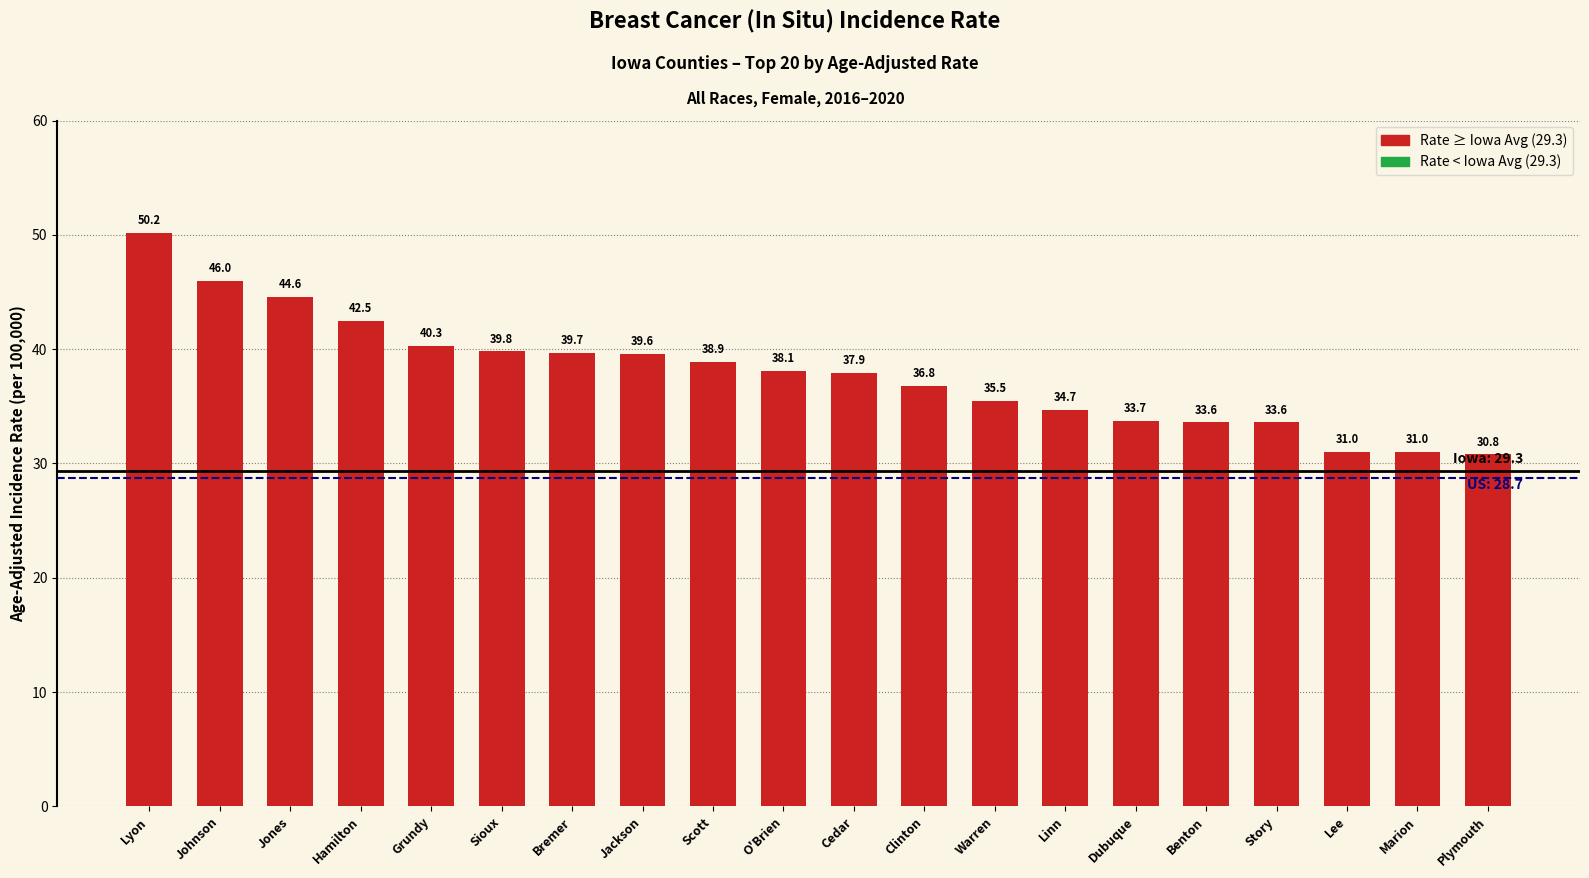

How many data points does each series have?

20